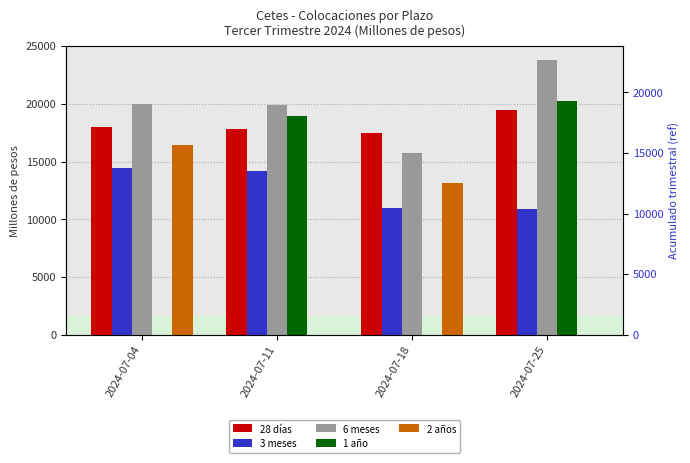

Reading left to right, what are all the values shown in this chart?

28 días: 2024-07-04=18011.5	2024-07-11=17789.3	2024-07-18=17474.4	2024-07-25=19458.4
3 meses: 2024-07-04=14417.8	2024-07-11=14218.2	2024-07-18=11013.5	2024-07-25=10898.5
6 meses: 2024-07-04=19985.3	2024-07-11=19865.1	2024-07-18=15768.8	2024-07-25=23814.4
1 año: 2024-07-04=0.0	2024-07-11=18953.6	2024-07-18=0.0	2024-07-25=20275.8
2 años: 2024-07-04=16407.7	2024-07-11=0.0	2024-07-18=13147.8	2024-07-25=0.0